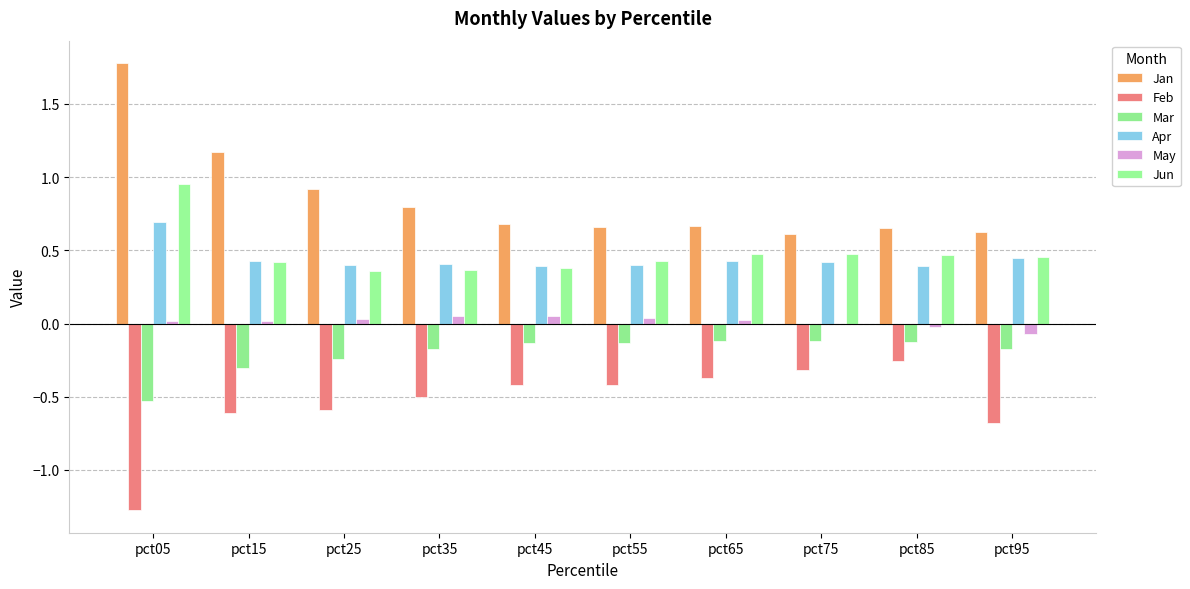

At how many categories does at least one series exceed 0?

10